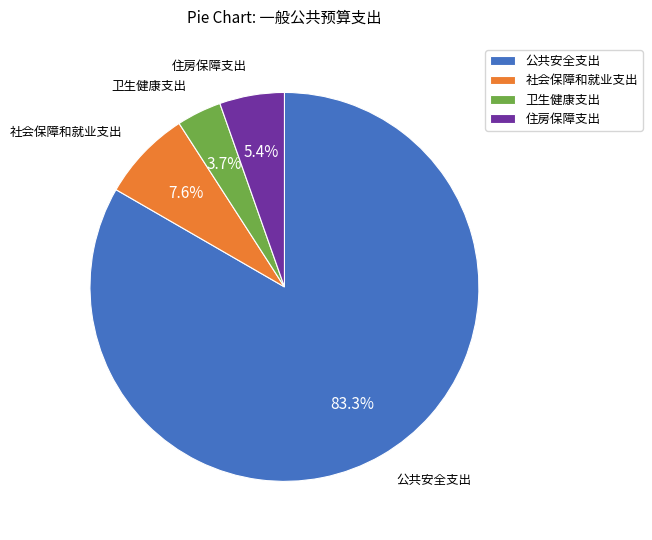

How many segments does this pie chart have?

4